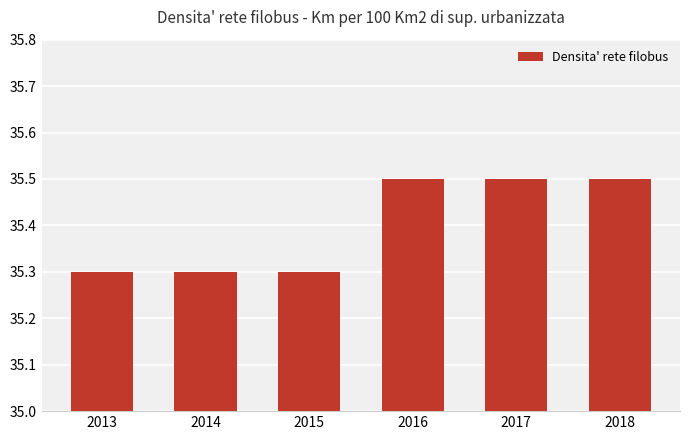

What is the greatest value displayed?

35.5